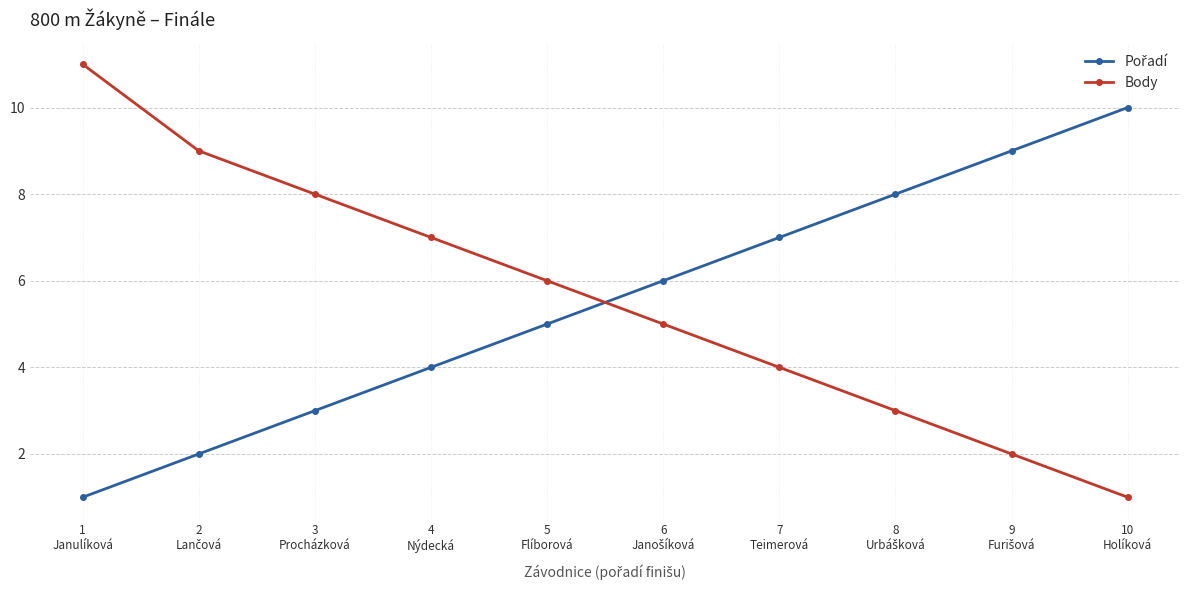

What is the difference between the maximum and minimum values in the Body series?

10